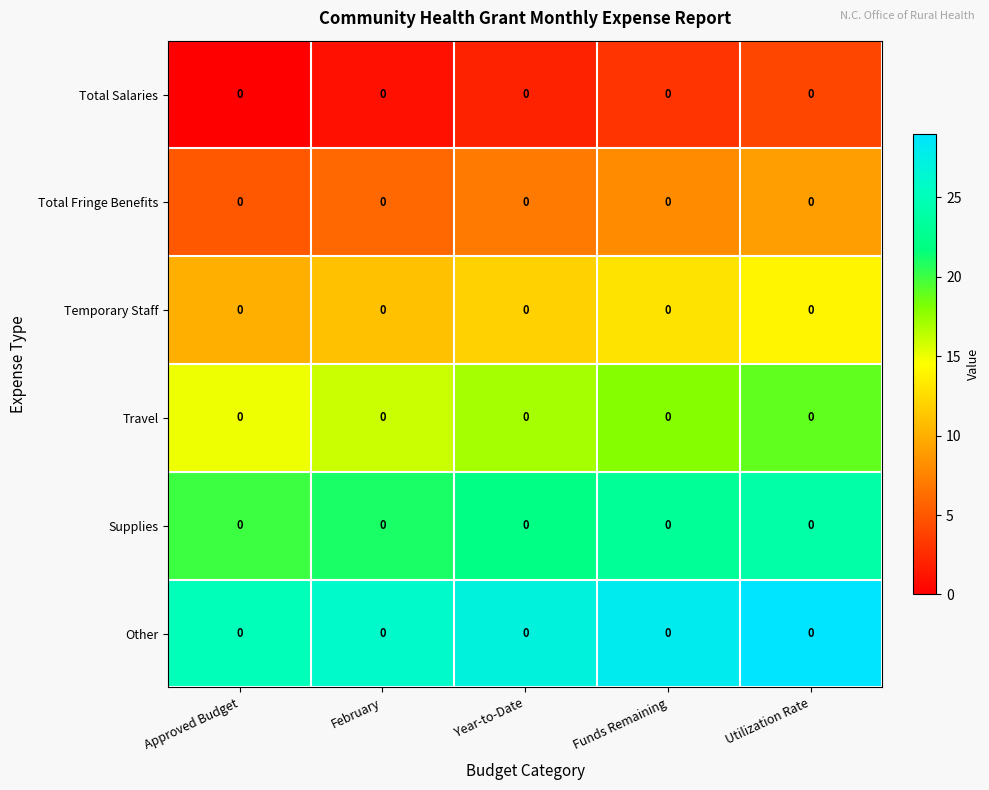

How many series are shown in this chart?

6